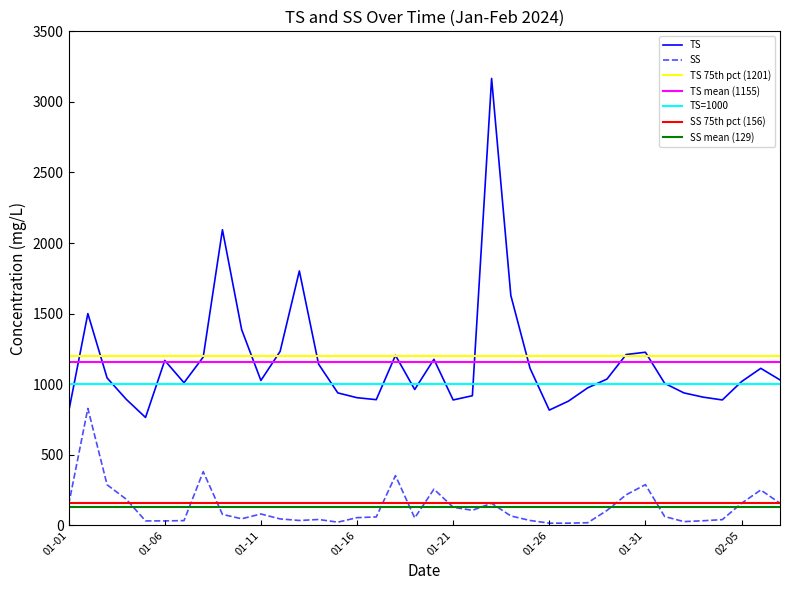

Reading left to right, extract all data points from this chart.

TS: 804	1500	1044	892	764	1168	1010	1192	2094	1386	1026	1232	1802	1142	938	904	890	1204	962	1176	888	918	3166	1628	1112	816	880	974	1036	1210	1226	1006	938	908	888	1018	1112	1030
SS: 146	828	287	184	31	31	33	380	77	46	80	45	34	41	22	54	59	352	52	256	128	106	156	66	34	15	15	18	105	216	288	62	26	32	40	156	250	156